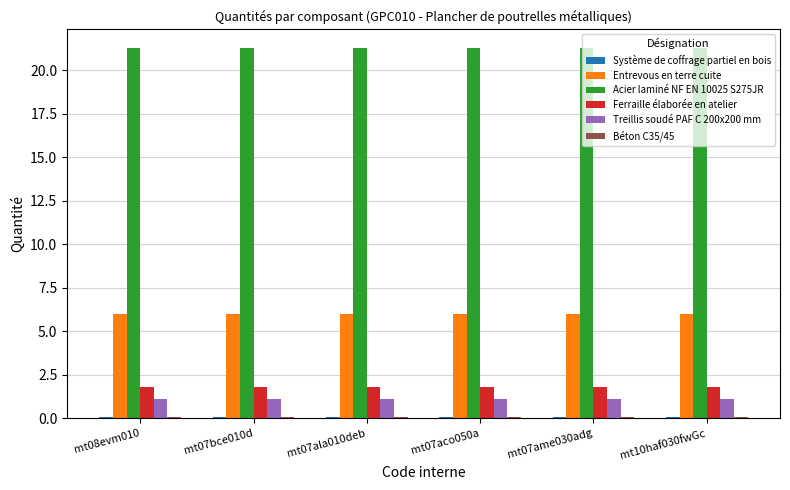

True or false: Acier laminé NF EN 10025 S275JR has a value of 7.2 at mt08evm010.

False